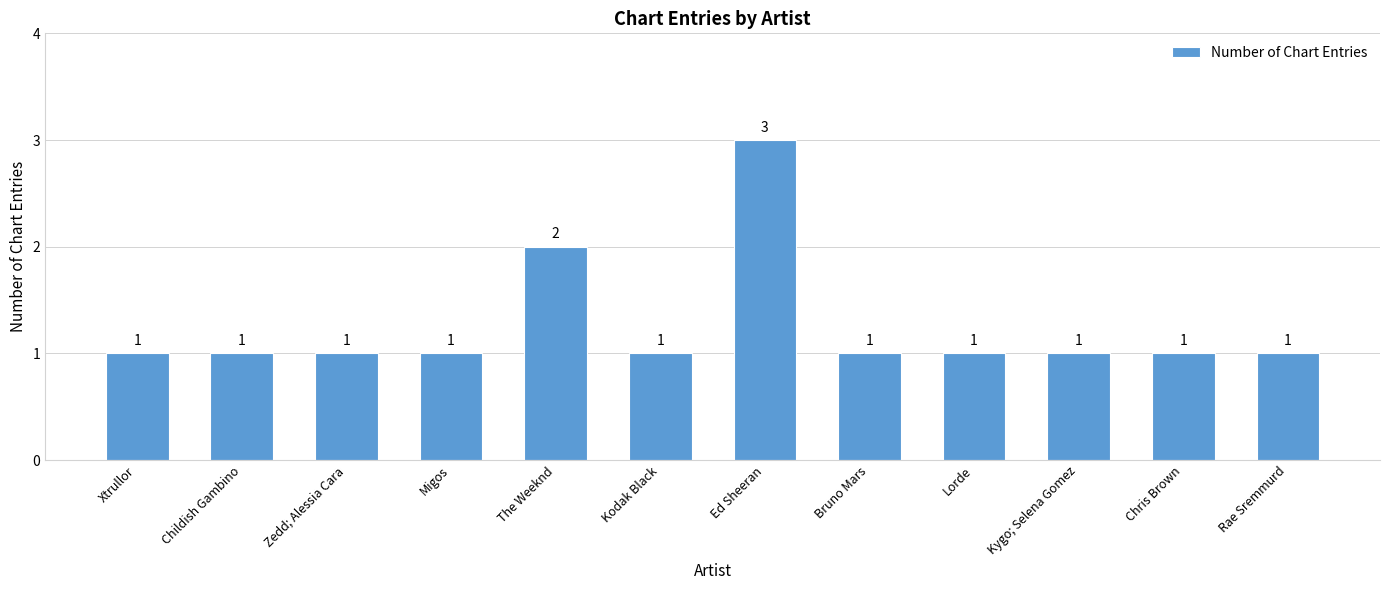

How many bars are there in total?

12